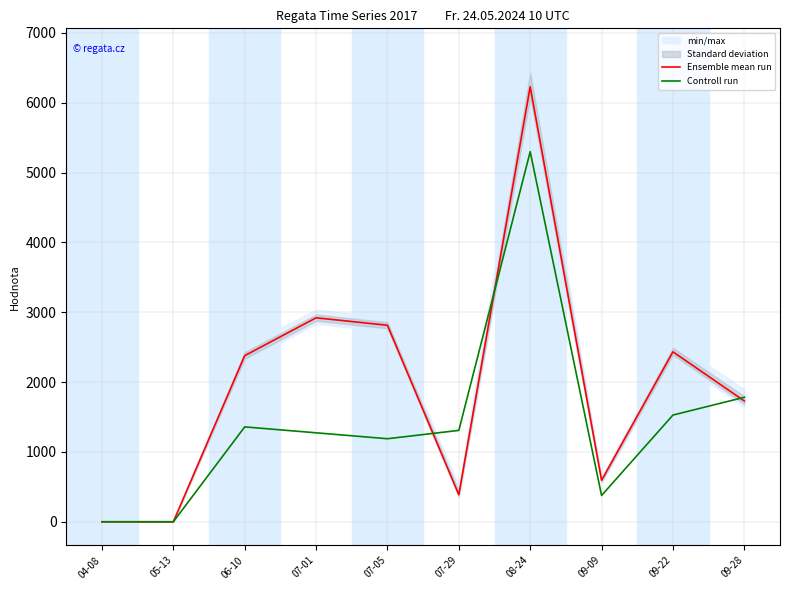

Is the value of Controll run at 08-24 greater than the value of Ensemble mean run at 07-01?

Yes